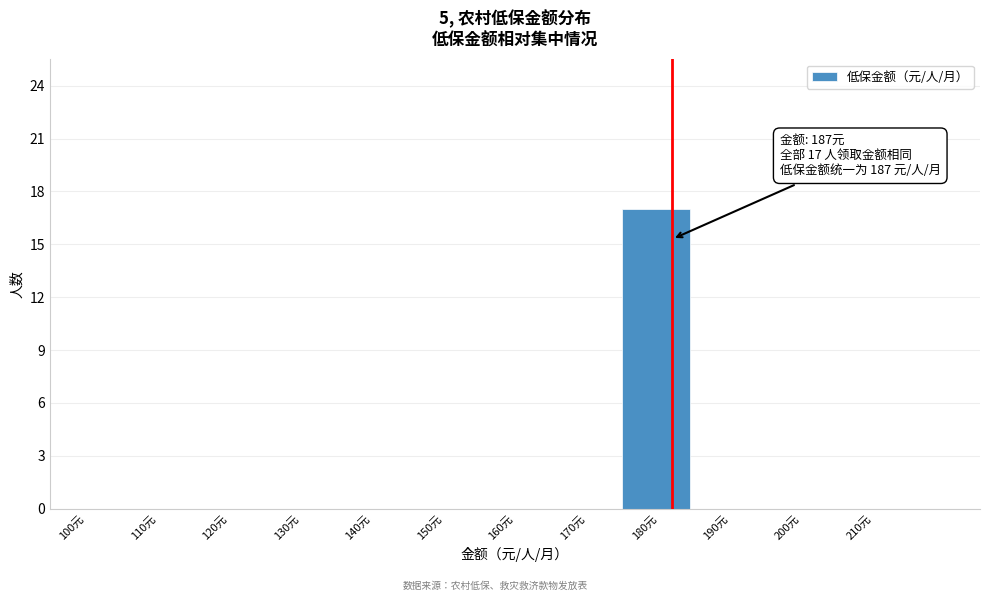

Reading left to right, transcribe all the data shown in this chart.

100元=0	110元=0	120元=0	130元=0	140元=0	150元=0	160元=0	170元=0	180元=17	190元=0	200元=0	210元=0